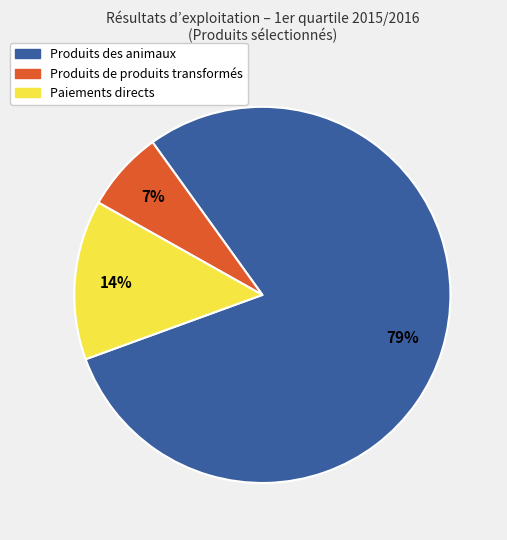

Rank the categories by value from lowest to highest.

Produits de produits transformés, Paiements directs, Produits des animaux